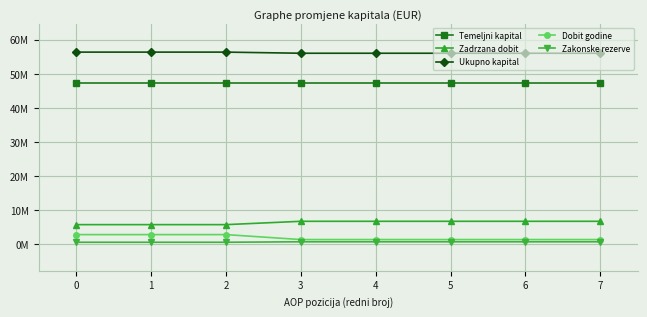

Which series has the widest spread of values?

Dobit godine